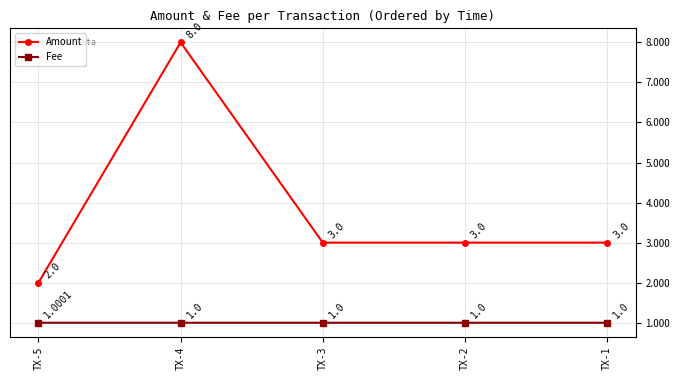

What is the total value across all series at TX-1?

4.0